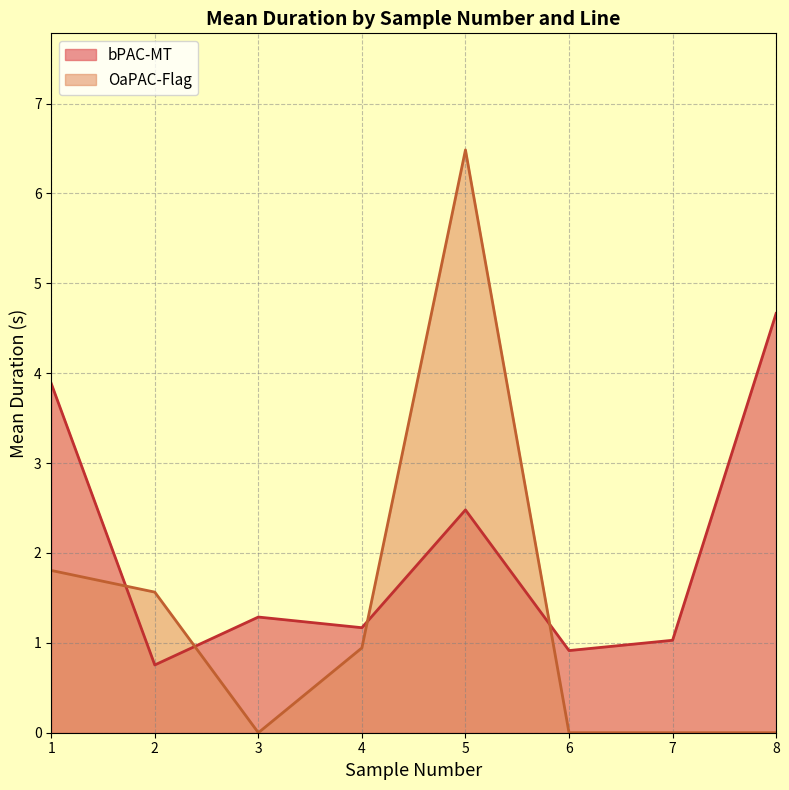

The value of bPAC-MT at 7 is 1.0. True or false?

True